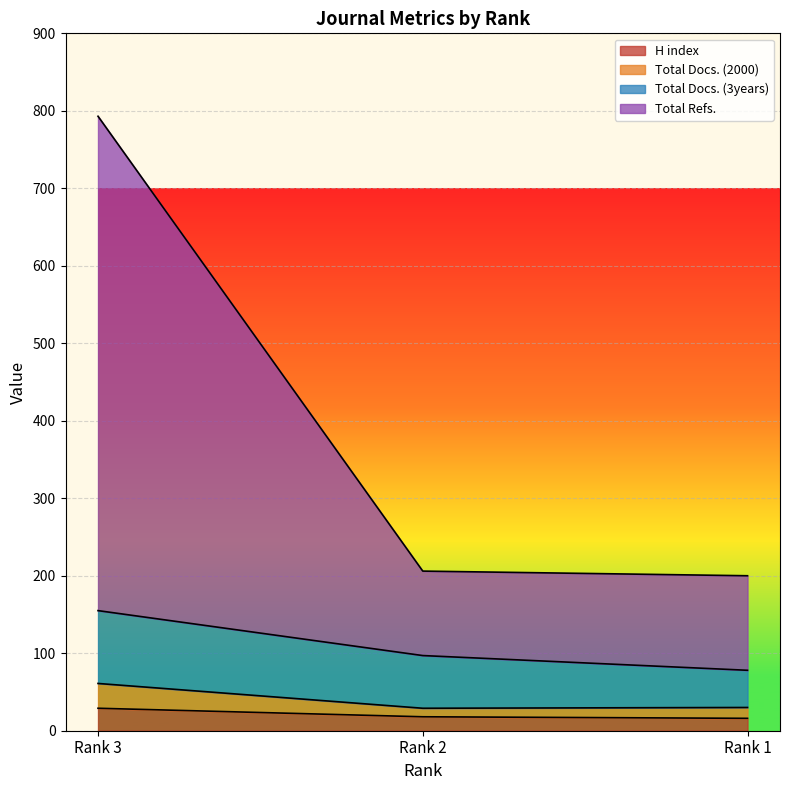

What is the value of the Total Docs. (2000) point at the 1st from the left?

61